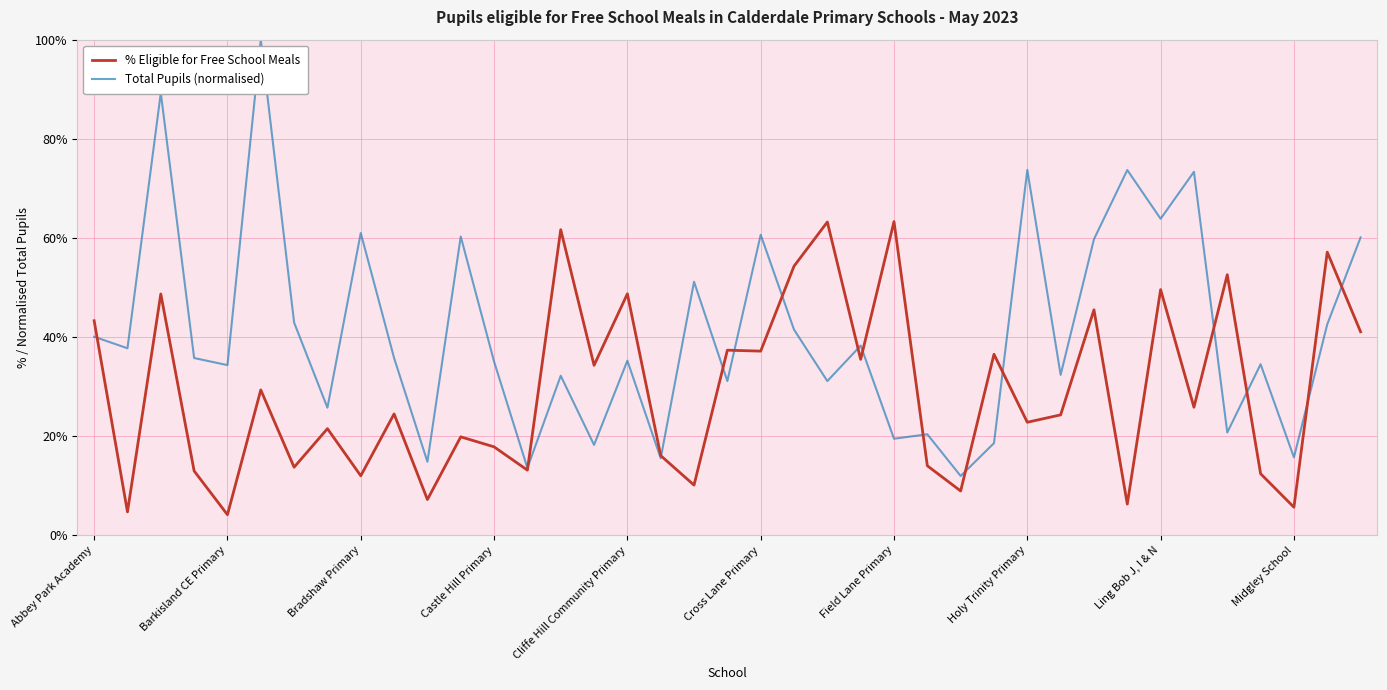

What is the value of the Total Pupils (normalised) point at the 13th from the left?

0.4